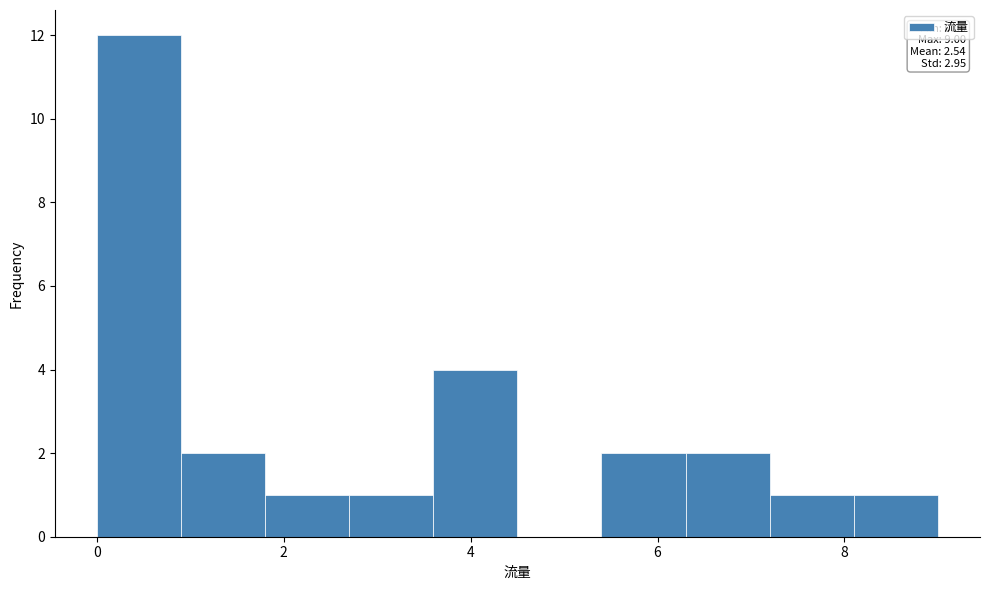

Over which range of the x-axis is the bar tallest?

0.0 to 0.9